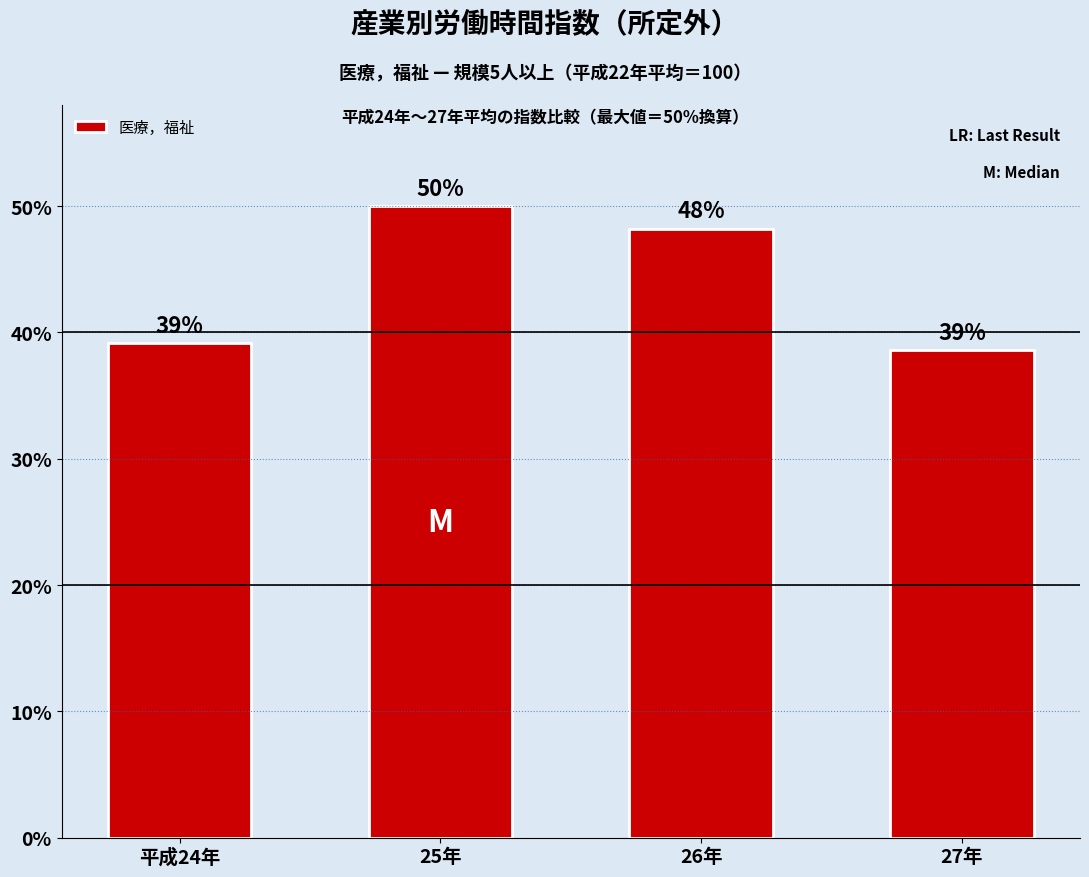

How many values are below 48?

2